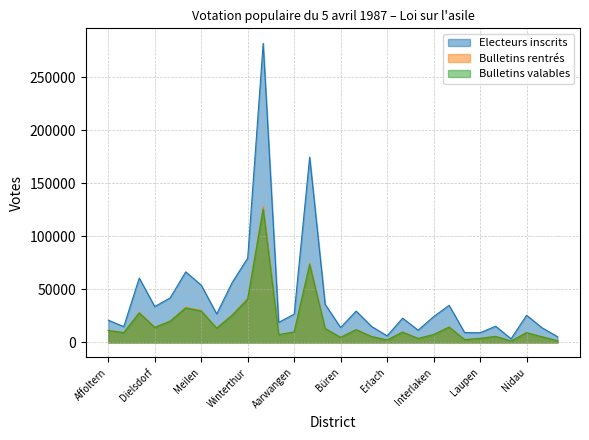

What is the difference between the second highest and minimum values in the Bulletins rentrés series?

73112